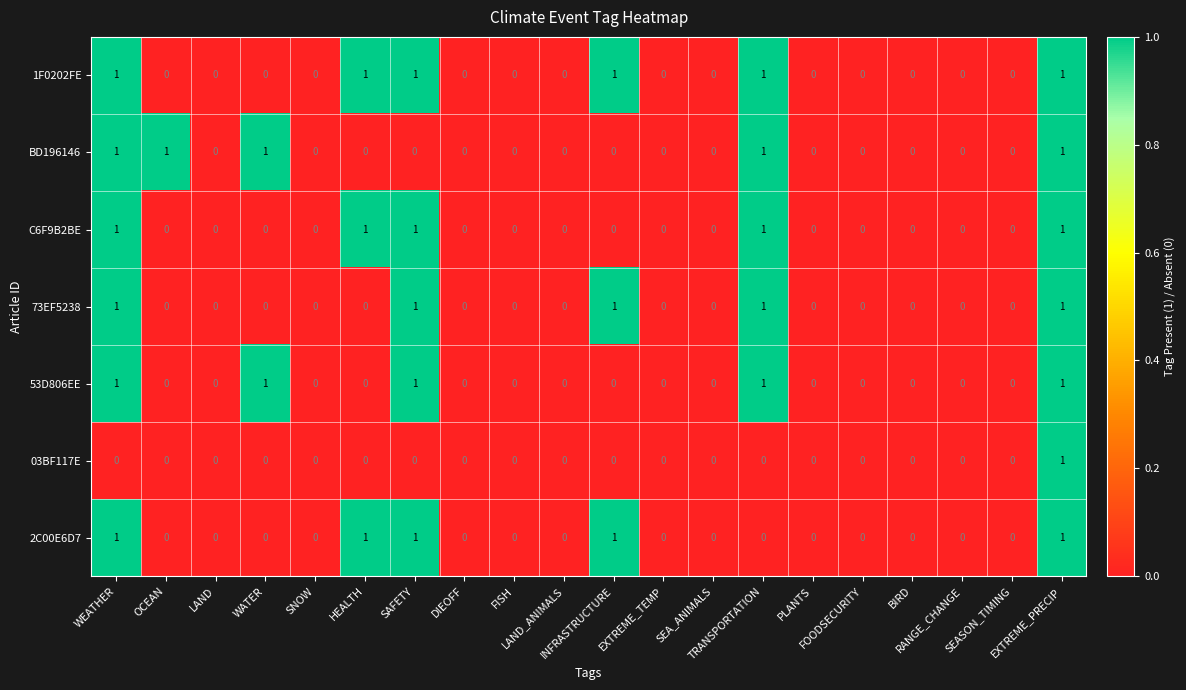

What is the sum of all 2C00E6D7 values?

5